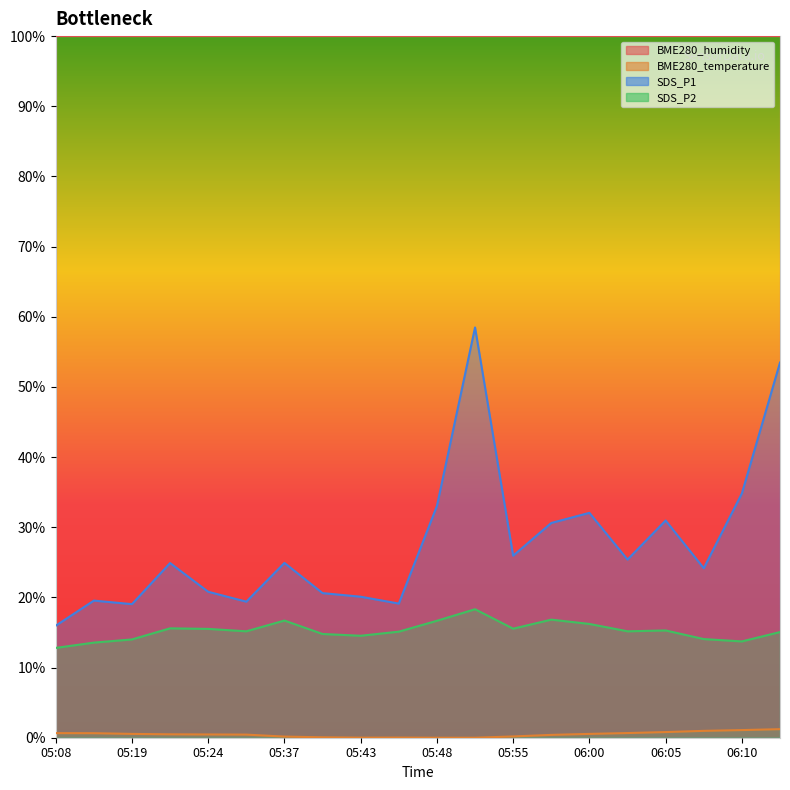

Rank the series by their maximum value, from highest to lowest.

BME280_humidity, SDS_P1, SDS_P2, BME280_temperature